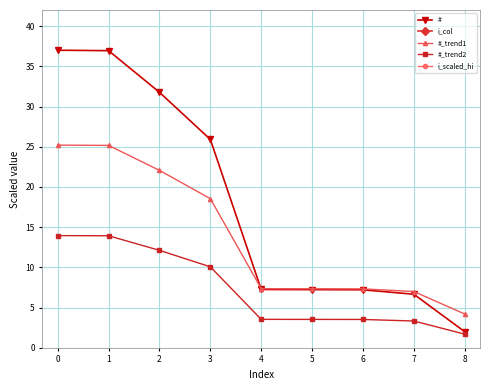

What is the difference between the # values at 5 and 8?

5.2